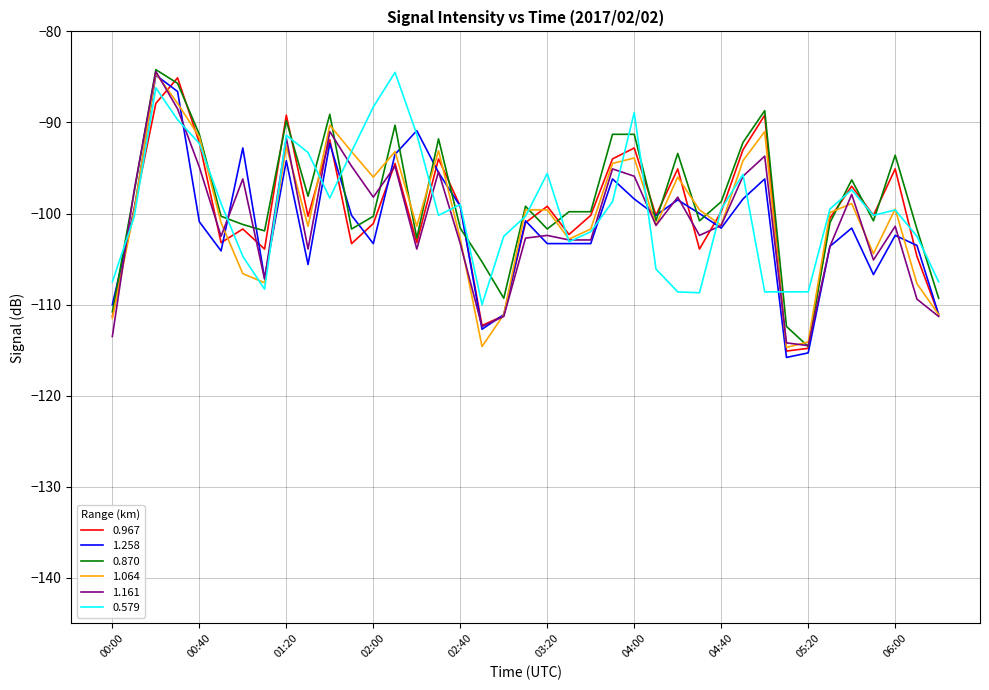

How many series are shown in this chart?

6